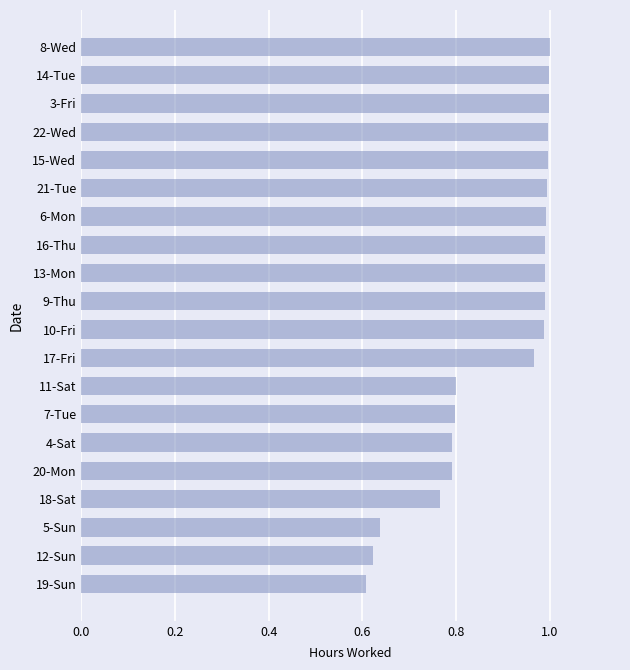

Is it true that the value at 5-Sun is 0.6?

True